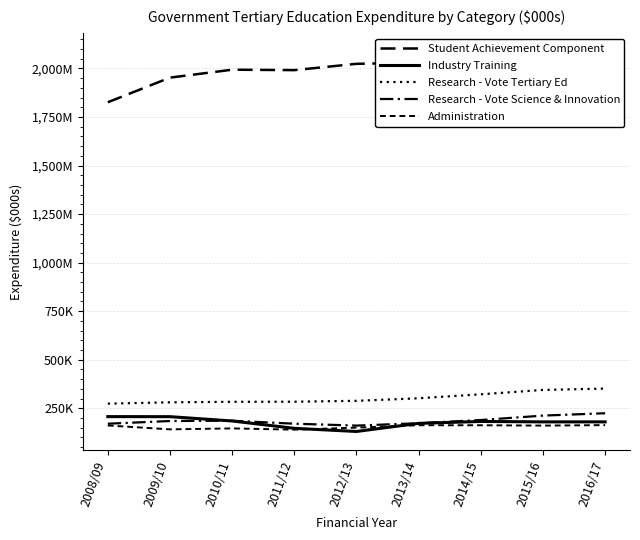

Which series has the widest spread of values?

Student Achievement Component